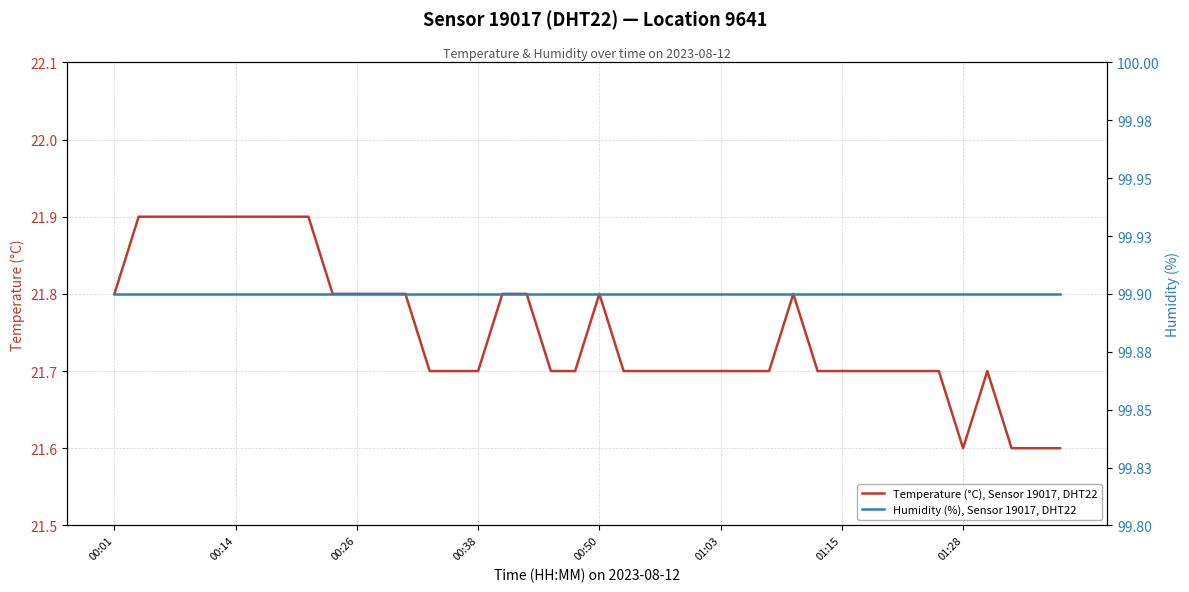

Reading left to right, extract all data points from this chart.

Temperature (°C), Sensor 19017, DHT22: 21.8	21.9	21.9	21.9	21.9	21.9	21.9	21.9	21.9	21.8	21.8	21.8	21.8	21.7	21.7	21.7	21.8	21.8	21.7	21.7	21.8	21.7	21.7	21.7	21.7	21.7	21.7	21.7	21.8	21.7	21.7	21.7	21.7	21.7	21.7	21.6	21.7	21.6	21.6	21.6
Humidity (%), Sensor 19017, DHT22: 99.9	99.9	99.9	99.9	99.9	99.9	99.9	99.9	99.9	99.9	99.9	99.9	99.9	99.9	99.9	99.9	99.9	99.9	99.9	99.9	99.9	99.9	99.9	99.9	99.9	99.9	99.9	99.9	99.9	99.9	99.9	99.9	99.9	99.9	99.9	99.9	99.9	99.9	99.9	99.9